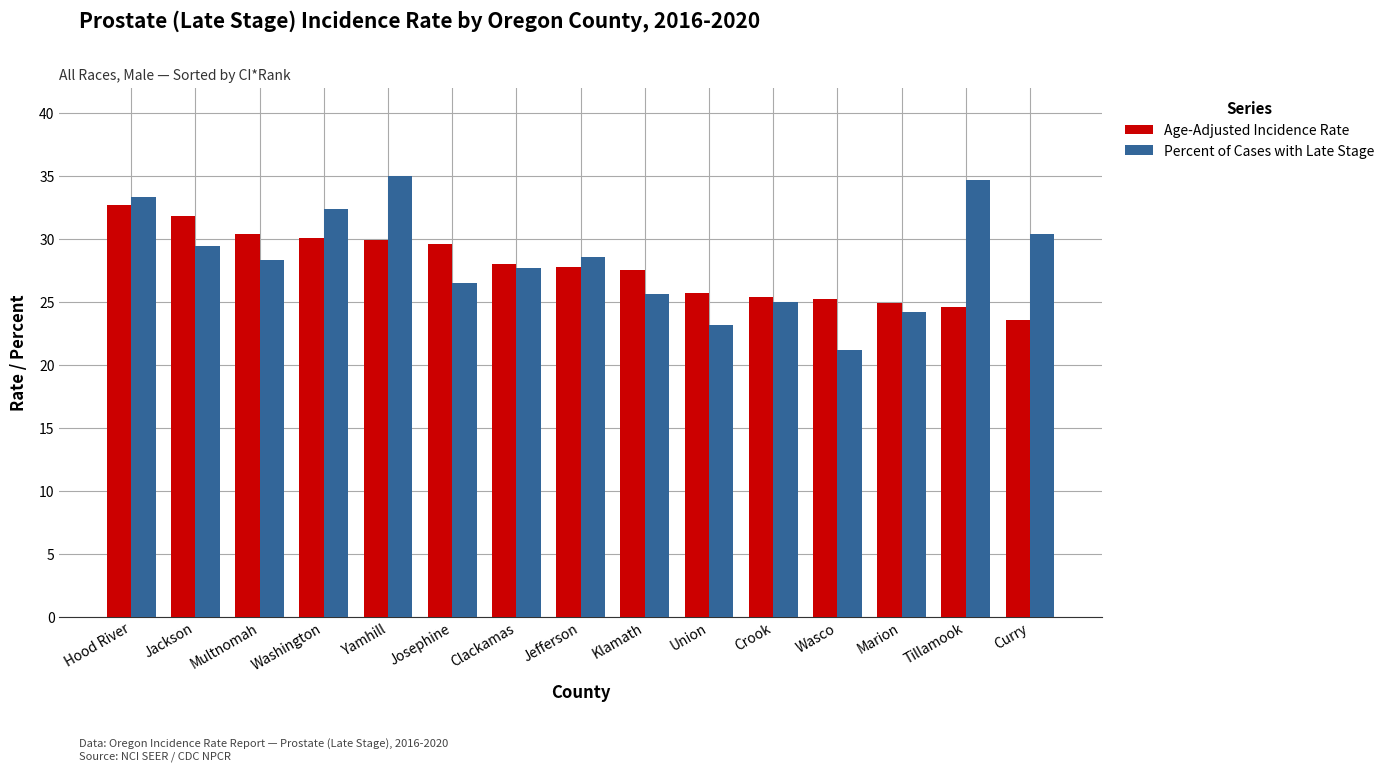

Rank the series at Klamath from highest to lowest value.

Age-Adjusted Incidence Rate, Percent of Cases with Late Stage